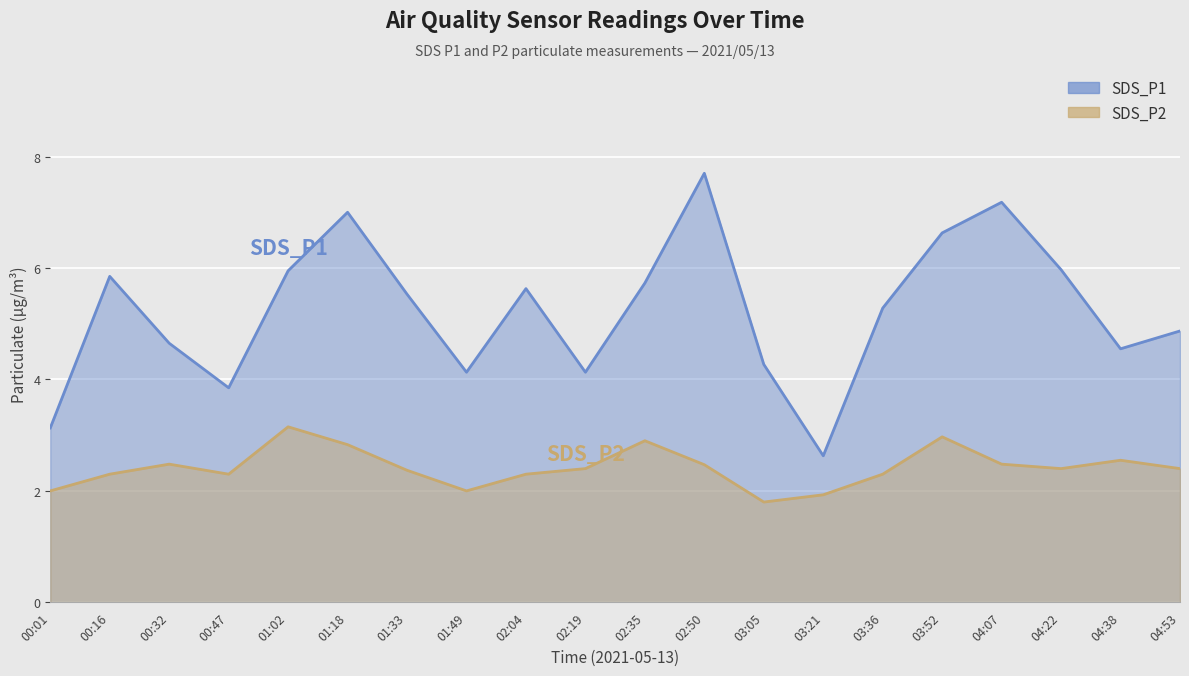

How many lines are shown in the chart?

2